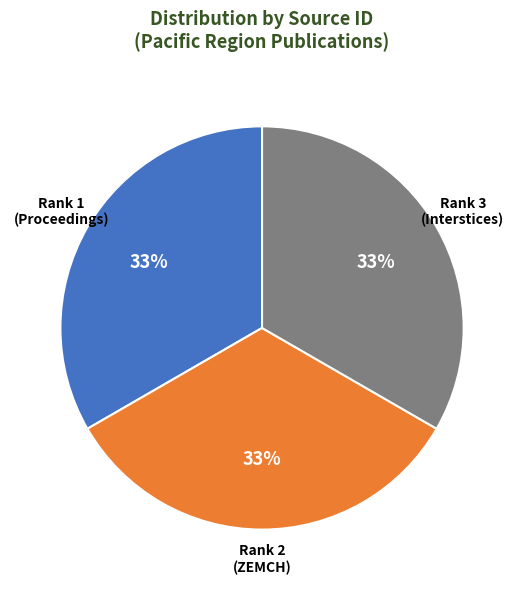

Does any single category account for the majority?

No